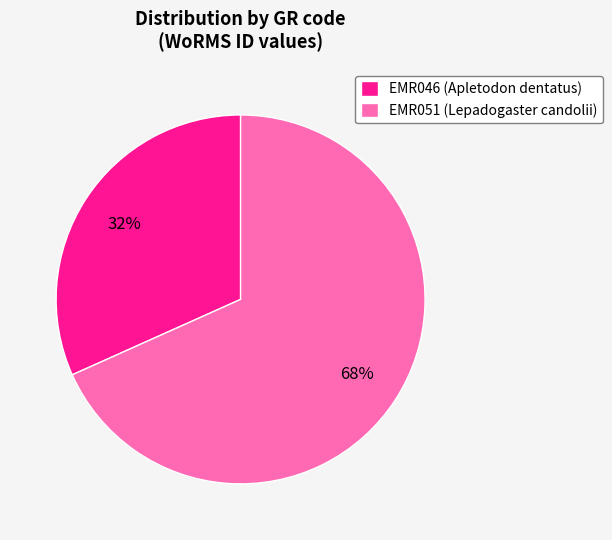

Which slice is the smallest?

EMR046